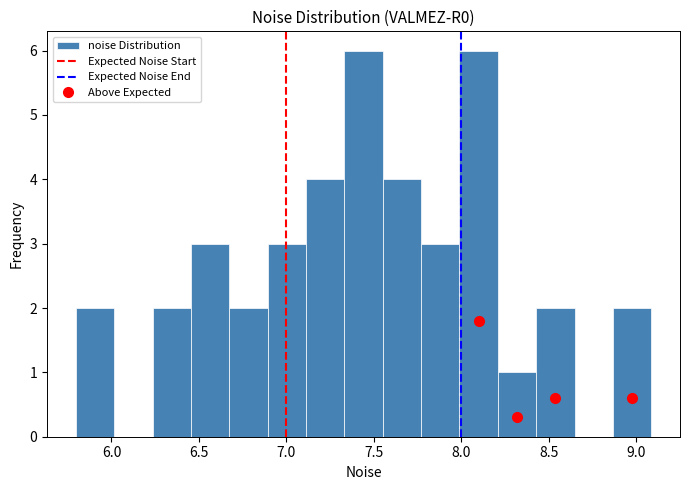

Reading left to right, list every bar in this chart as the range it spans on the x-axis followed by its height. Neither the bar edges nor the heights are printed on the chart, so give them approximately, as read against the axes.

5.80 to 6.00: 2
6.00 to 6.25: 0
6.25 to 6.45: 2
6.45 to 6.65: 3
6.65 to 6.90: 2
6.90 to 7.10: 3
7.10 to 7.35: 4
7.35 to 7.55: 6
7.55 to 7.75: 4
7.75 to 8.00: 3
8.00 to 8.20: 6
8.20 to 8.45: 1
8.45 to 8.65: 2
8.65 to 8.85: 0
8.85 to 9.10: 2